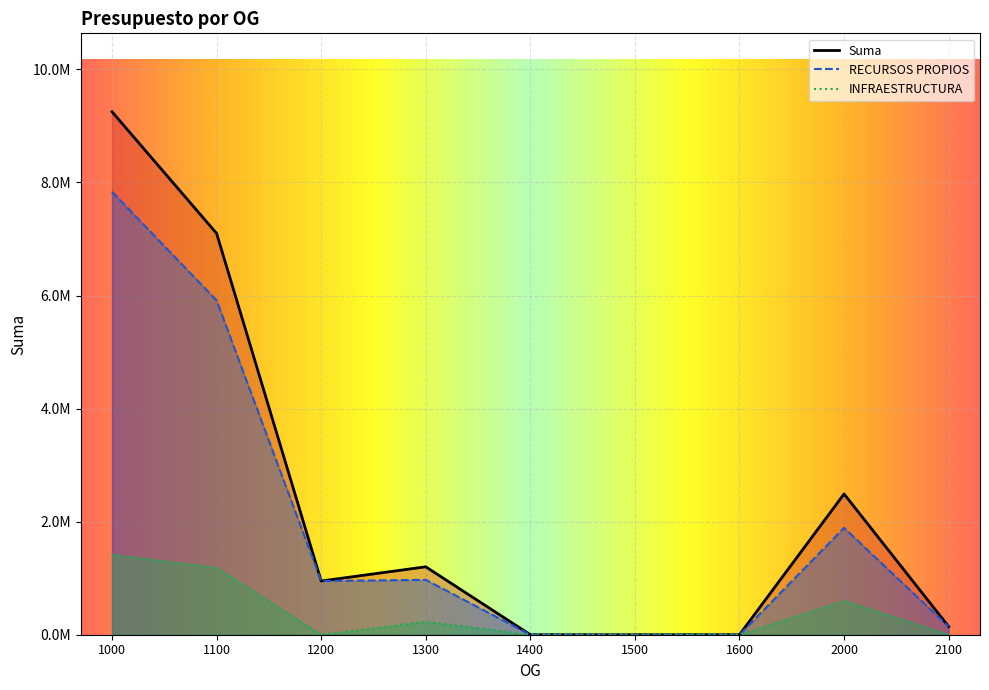

What is the spread (max minus min) of values at 2100?

145000